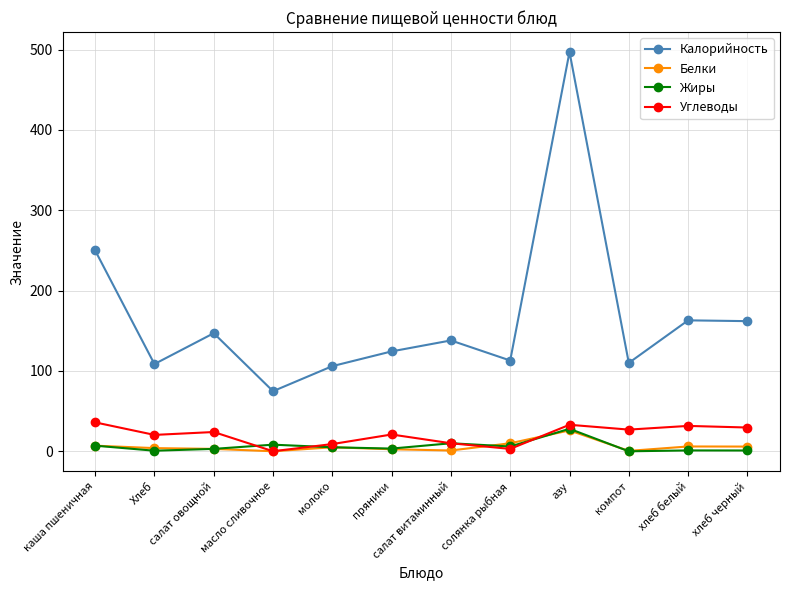

The Калорийность series shows 185.4 at компот. True or false?

False